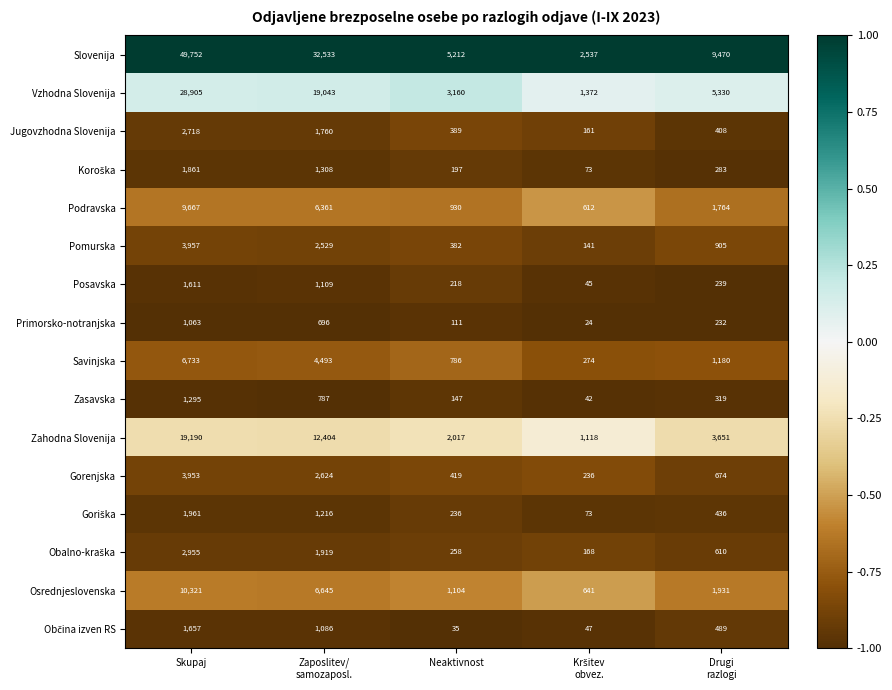

Which series has the largest total across all categories?

Slovenija